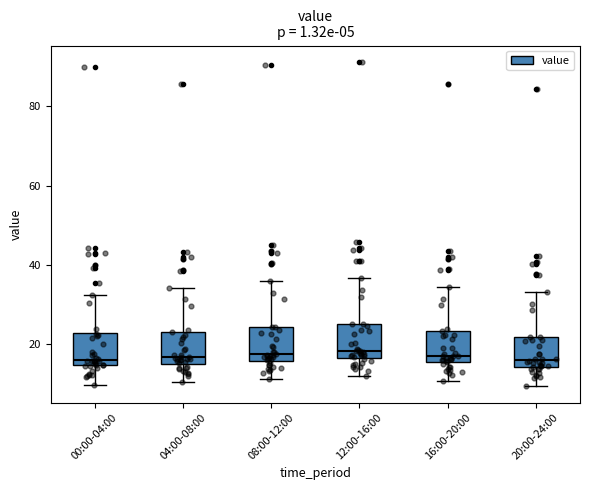

Reading left to right, transcribe this box plot: for each box, give where its median line is, the range the box spans, and where its two whiskers end, as read against the y-axis. The values are not printed on the chart, so give them approximately, as read against the axis.

00:00-04:00: median 16, box 14 to 22, whiskers 10 to 32
04:00-08:00: median 16, box 14 to 24, whiskers 10 to 34
08:00-12:00: median 18, box 16 to 24, whiskers 12 to 36
12:00-16:00: median 18, box 16 to 24, whiskers 12 to 36
16:00-20:00: median 16 (just above the box's lower edge), box 16 to 24, whiskers 10 to 34
20:00-24:00: median 16, box 14 to 22, whiskers 10 to 34